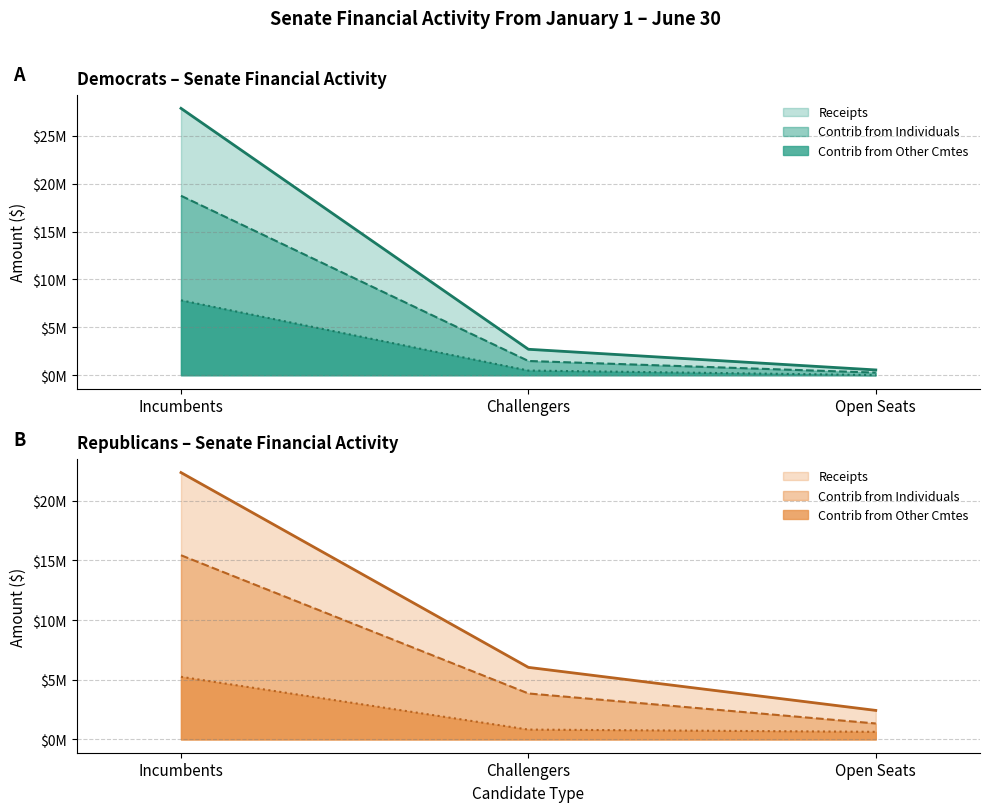

Which series has the widest spread of values?

Dem Receipts